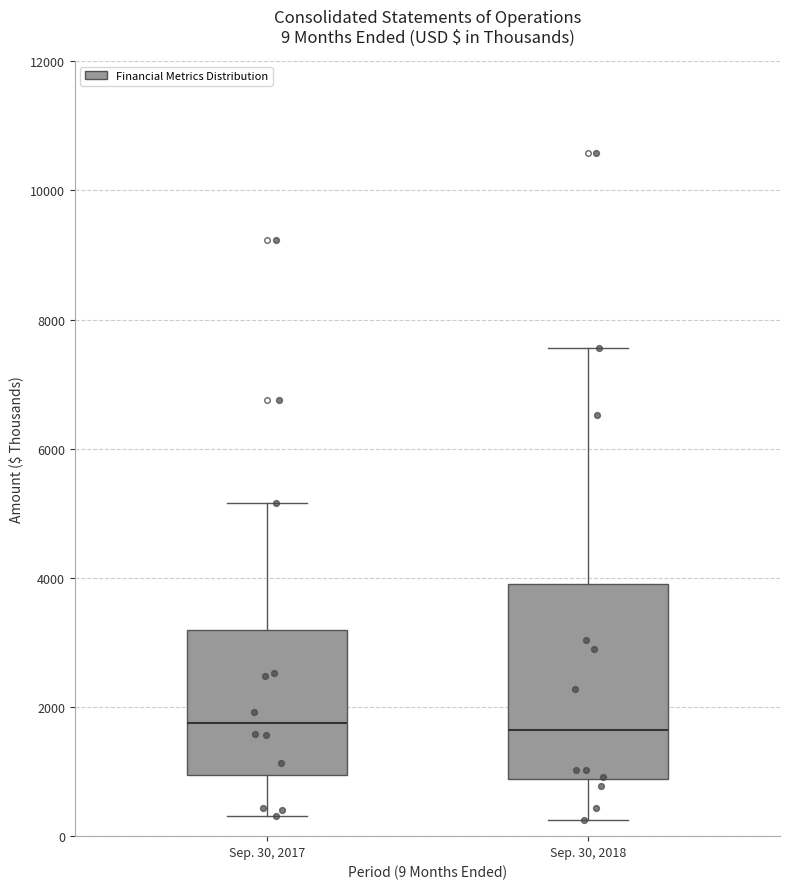

Which box is the tallest, from its lower edge to its upper edge?

Sep. 30, 2018